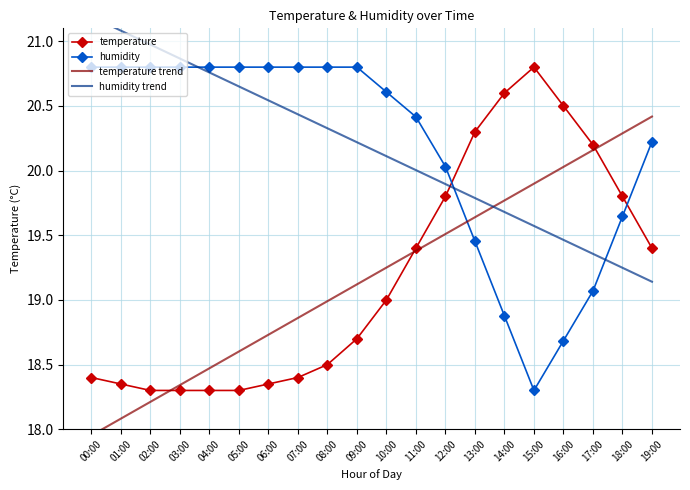

At which label does humidity trend first exceed 20?

00:00